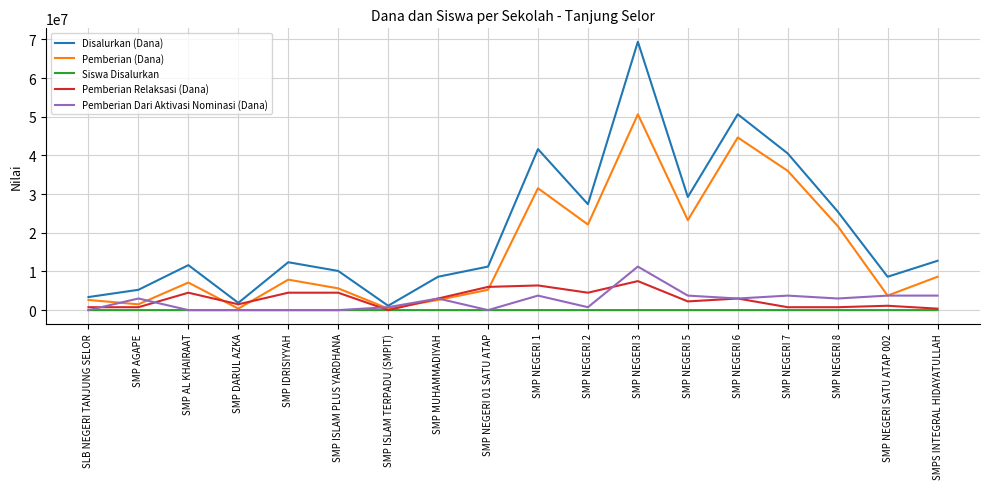

Which series has the largest total across all categories?

Disalurkan (Dana)